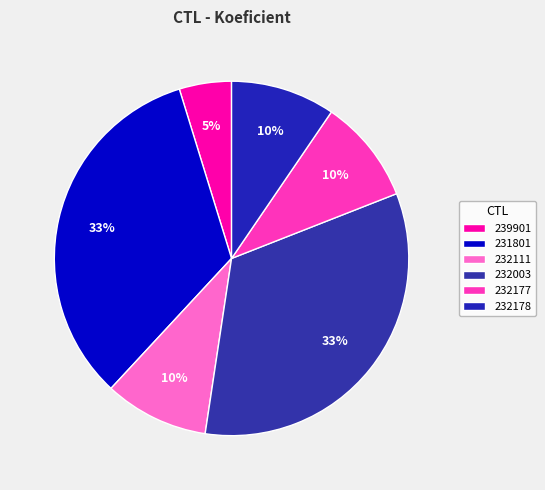

True or false: 231801 accounts for 46% of the total.

False